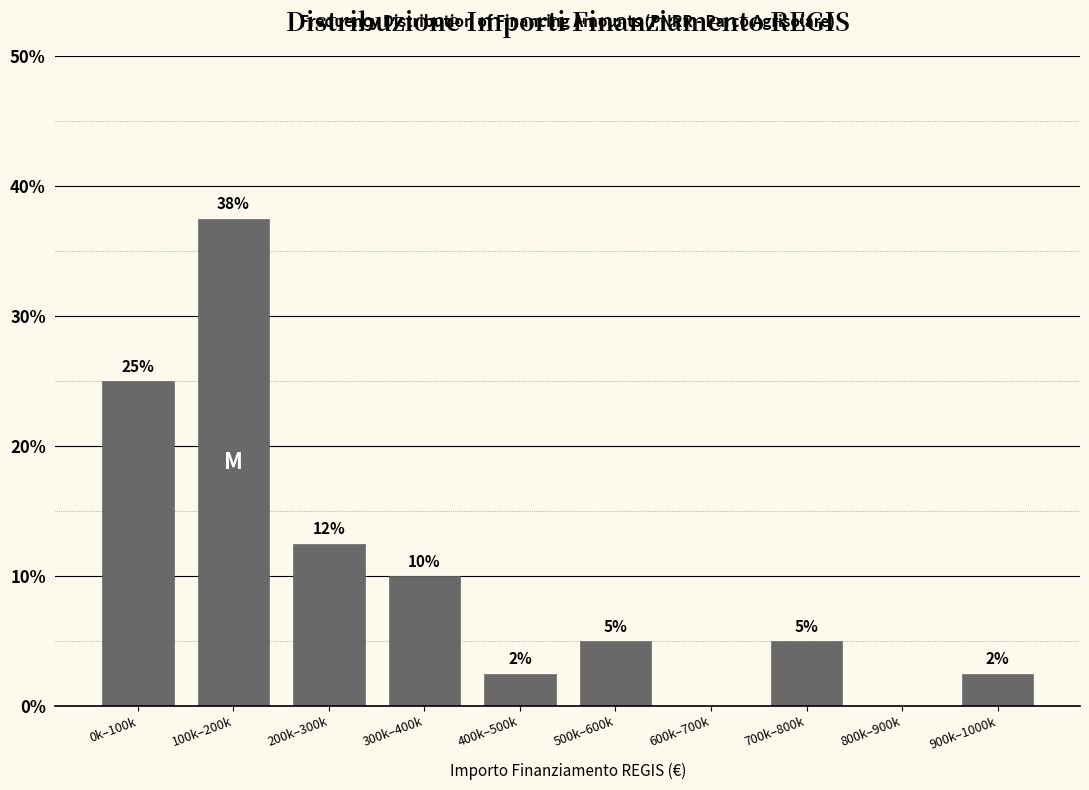

What is the sum of the values at 0k–100k and 800k–900k?

25.0